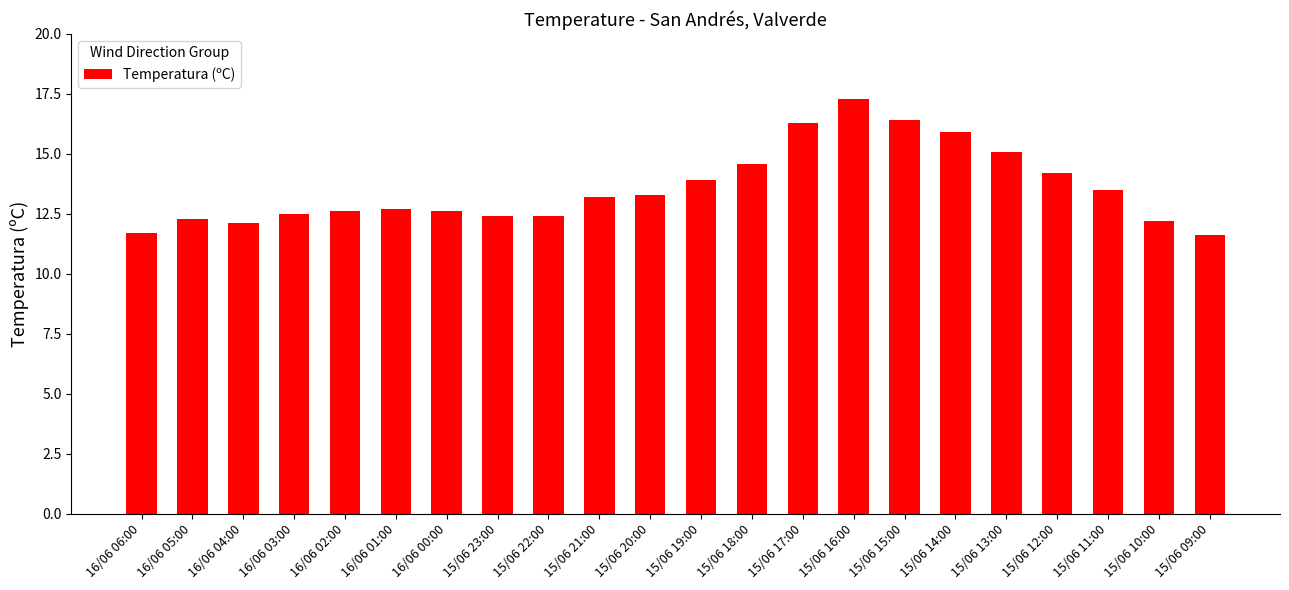

What is the change in value from 16/06 05:00 to 15/06 19:00?

+1.6